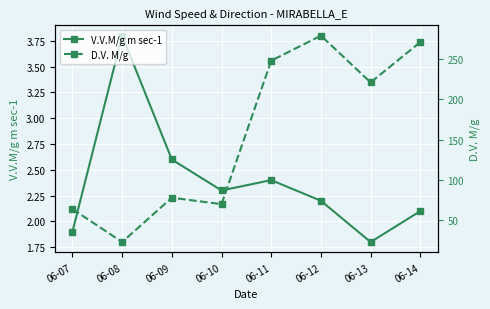

What is the difference between the maximum and minimum values in the D.V. M/g series?

256.0